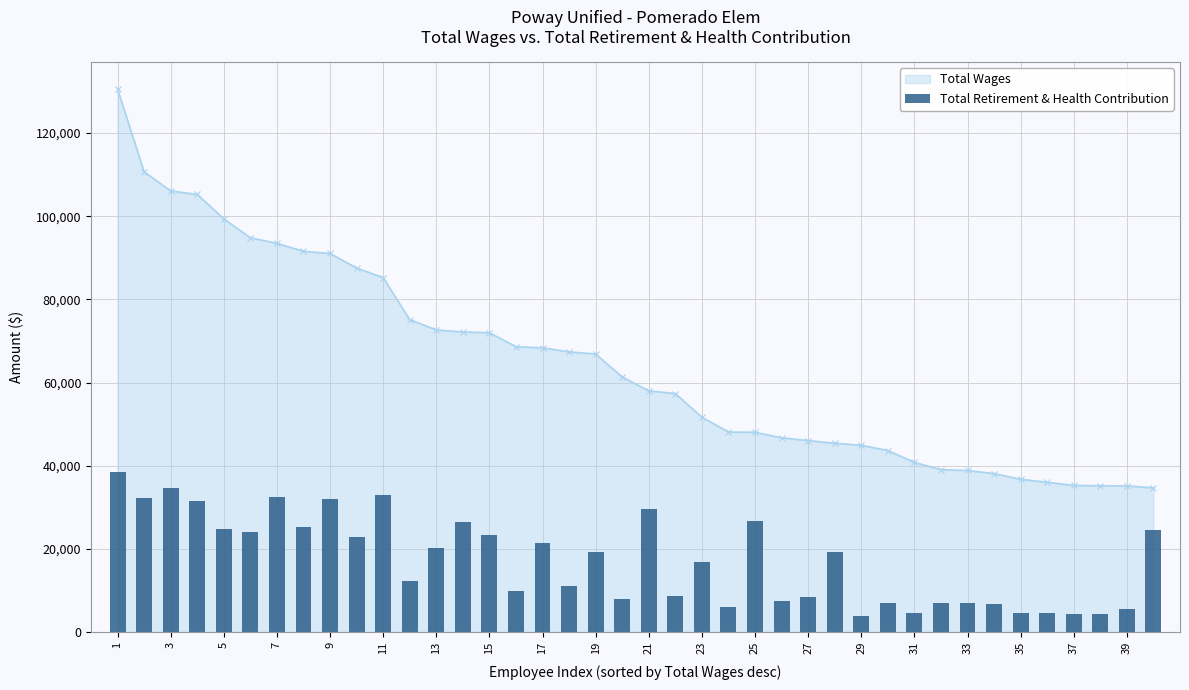

What is the lowest value of the Total Wages series?

34642